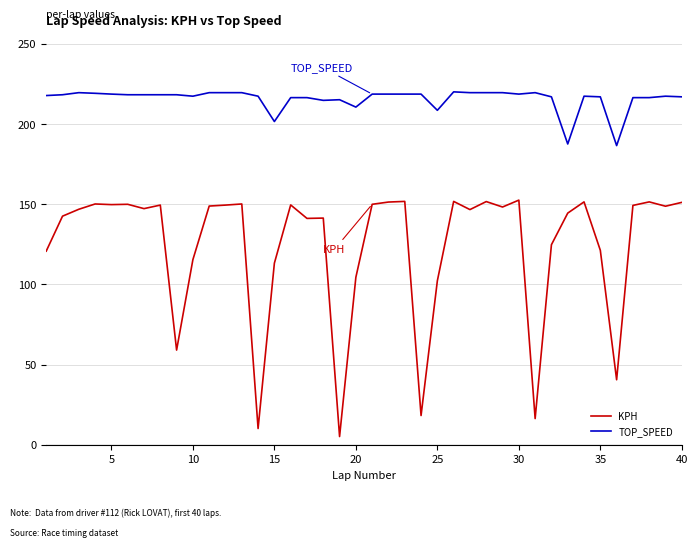

Which series has the largest total across all categories?

TOP_SPEED